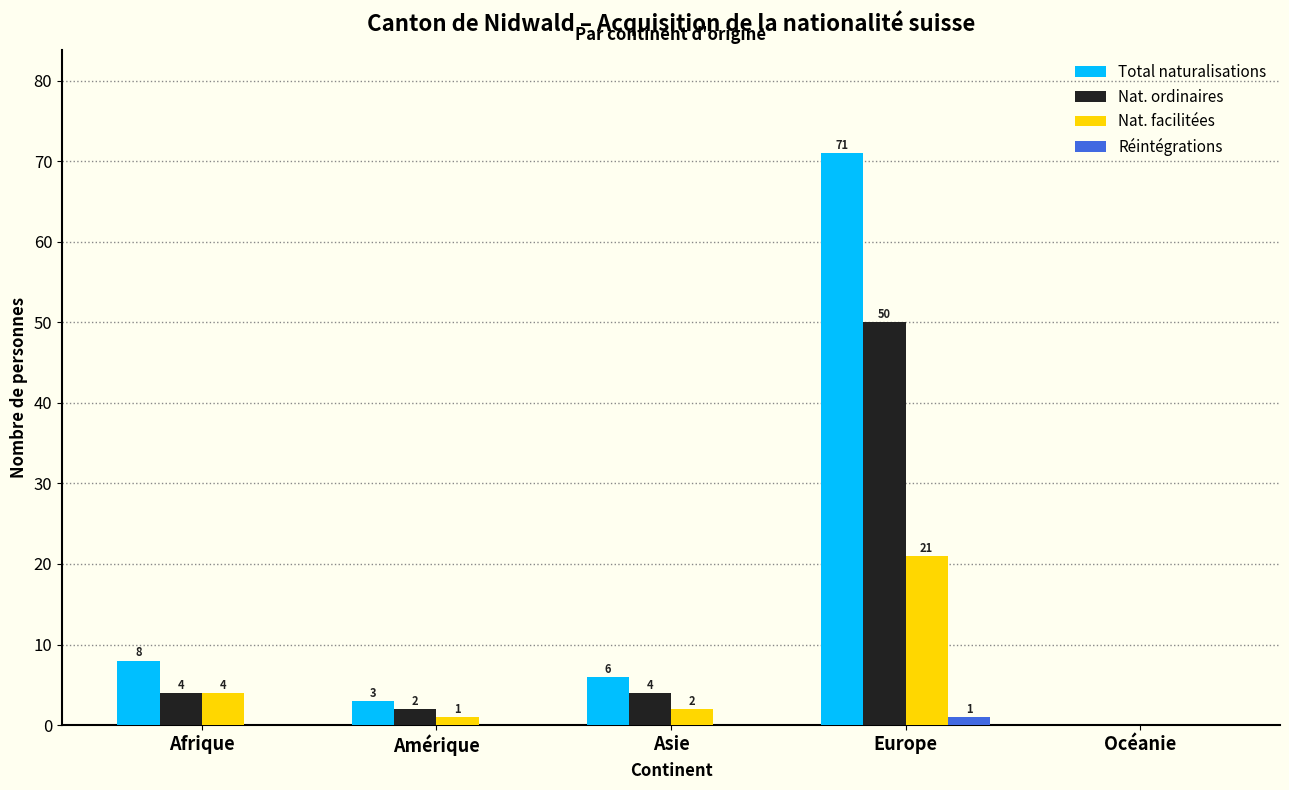

Reading left to right, extract all data points from this chart.

Total naturalisations: Afrique=8	Amérique=3	Asie=6	Europe=71	Océanie=0
Nat. ordinaires: Afrique=4	Amérique=2	Asie=4	Europe=50	Océanie=0
Nat. facilitées: Afrique=4	Amérique=1	Asie=2	Europe=21	Océanie=0
Réintégrations: Afrique=0	Amérique=0	Asie=0	Europe=1	Océanie=0